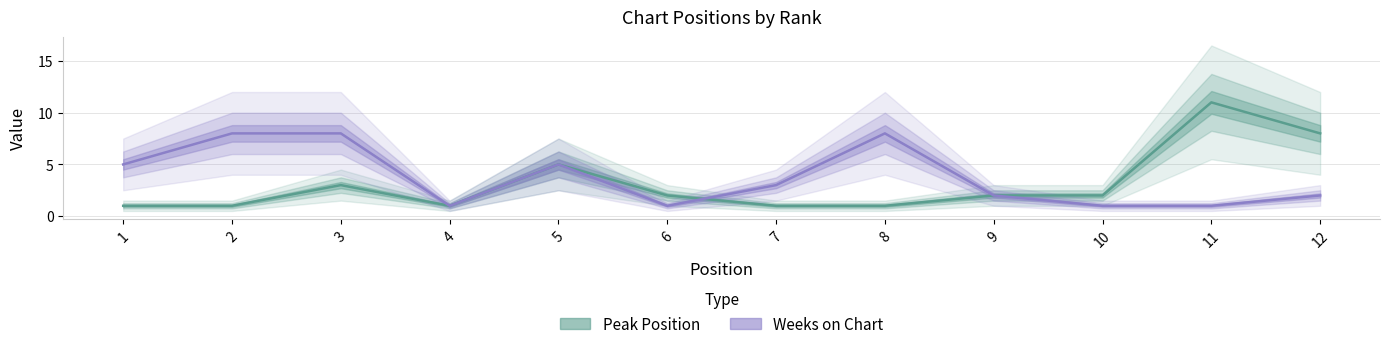

At which label does Peak Position reach its minimum?

1